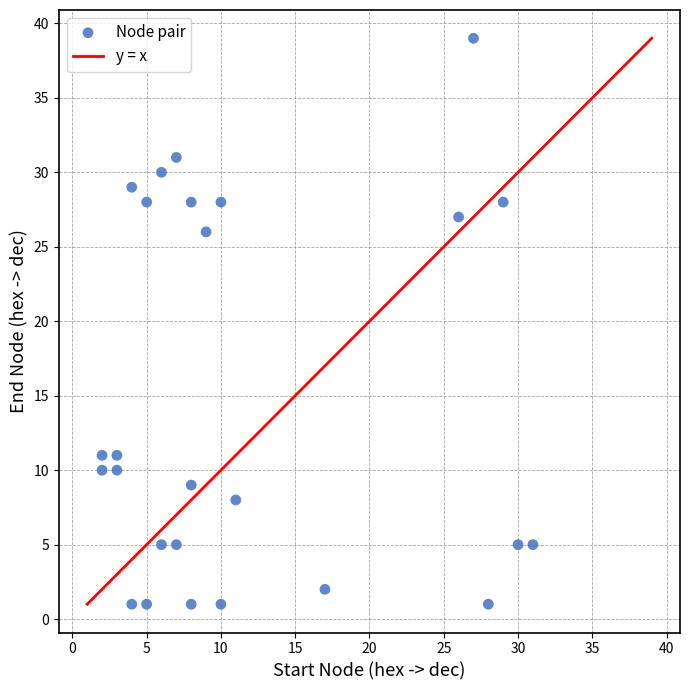

What Y value in the scatter plot is closest to 20?

26